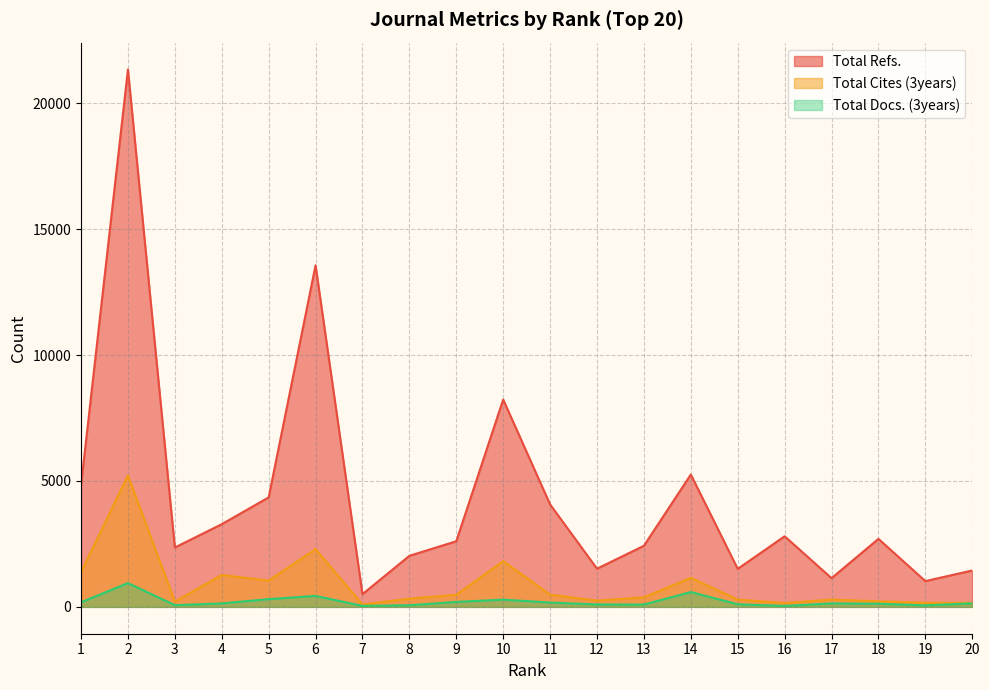

At which label does Total Refs. first exceed 2701?

1